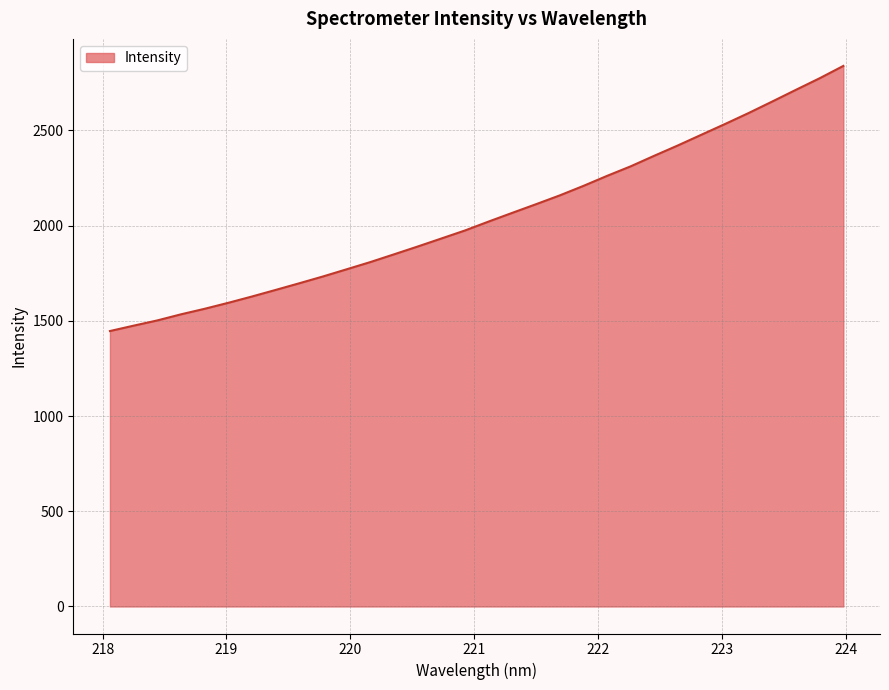

What is the minimum value shown in the chart?

1446.2